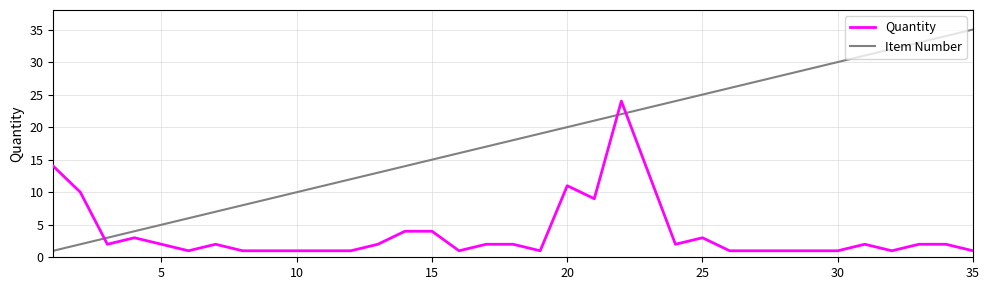

Which series has the largest range (max minus min)?

Item Number